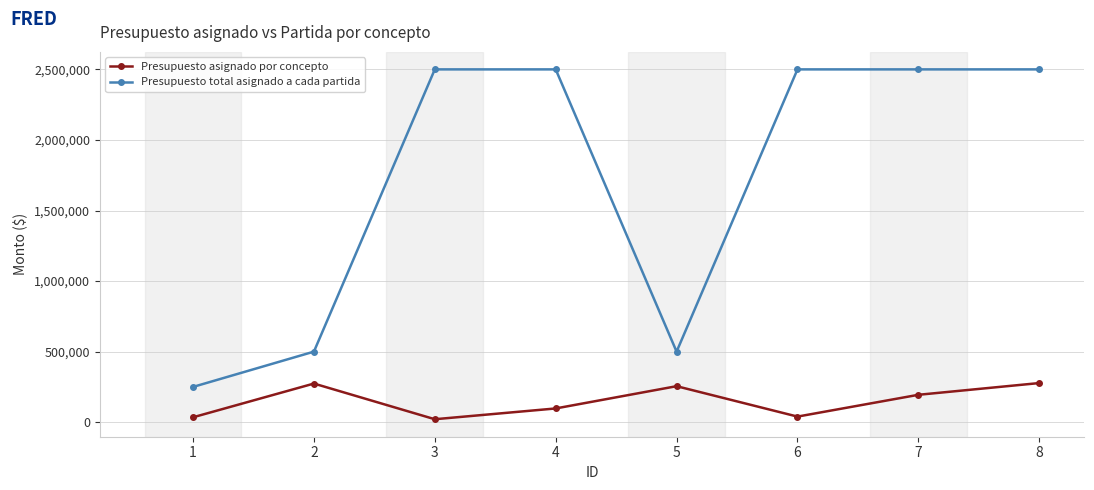

How many series are shown in this chart?

2